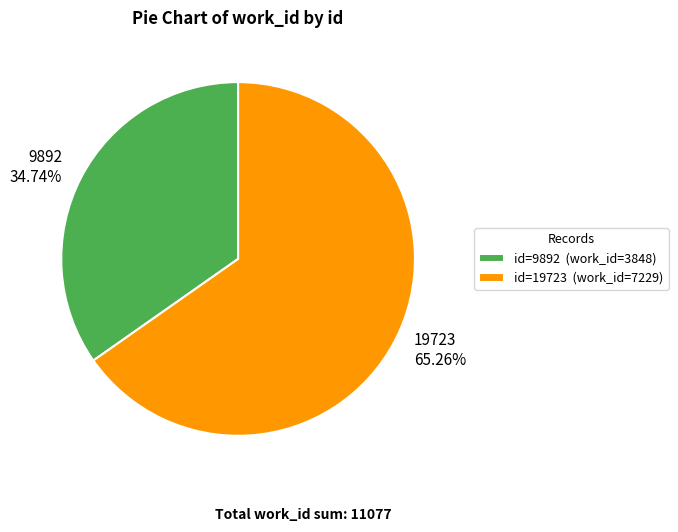

Is the sum of 9892 and 19723 greater than half?

Yes